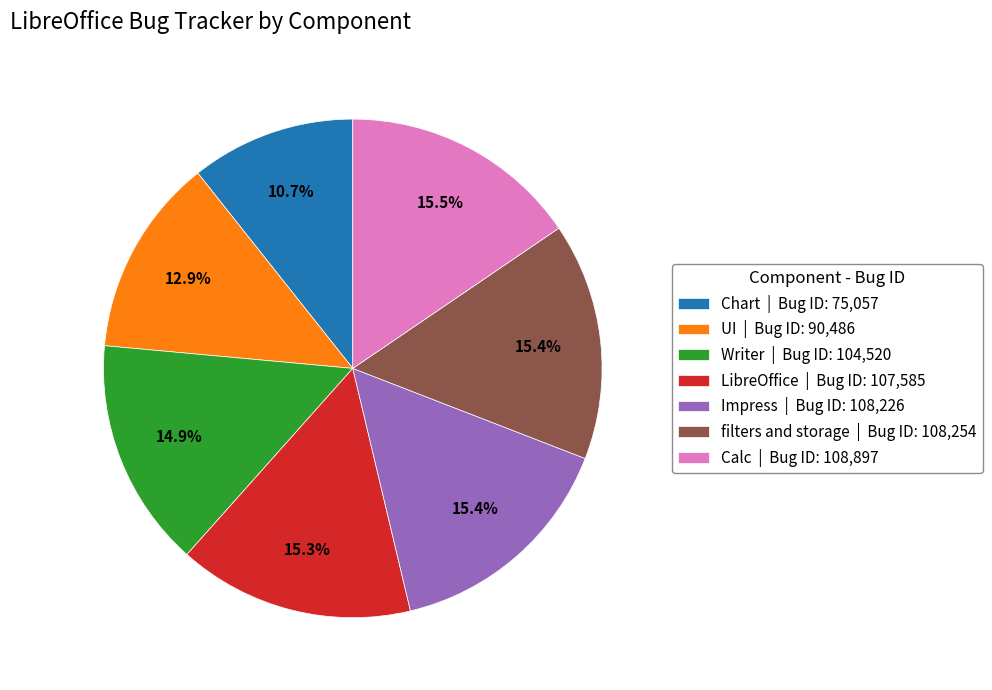

What portion of the pie excludes Impress?

84.6%